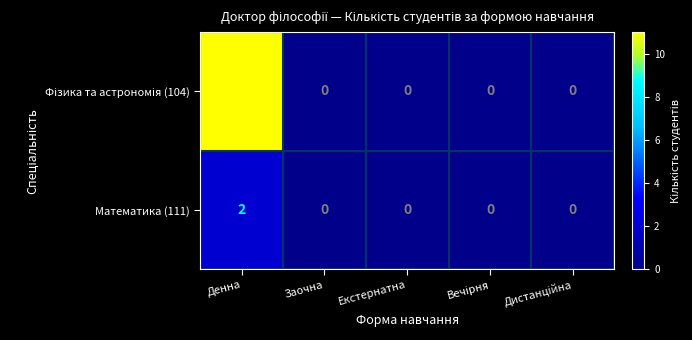

What is the greatest value displayed?

11